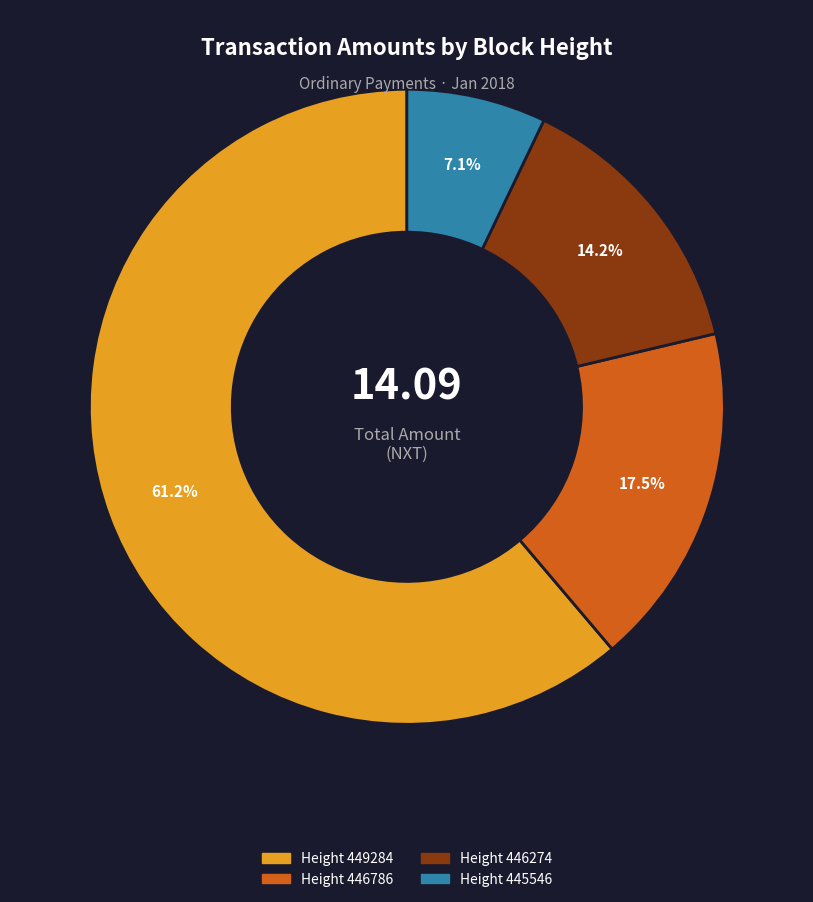

Which has a higher value, Height 446274 or Height 446786?

Height 446786